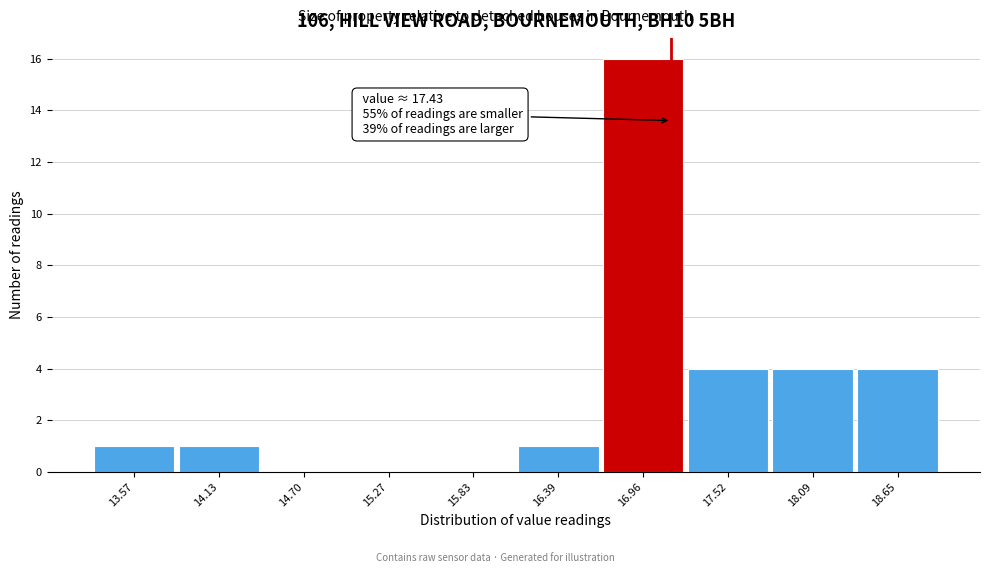

Reading left to right, extract all data points from this chart.

13.57=1	14.13=1	14.70=0	15.27=0	15.83=0	16.39=1	16.96=16	17.52=4	18.09=4	18.65=4